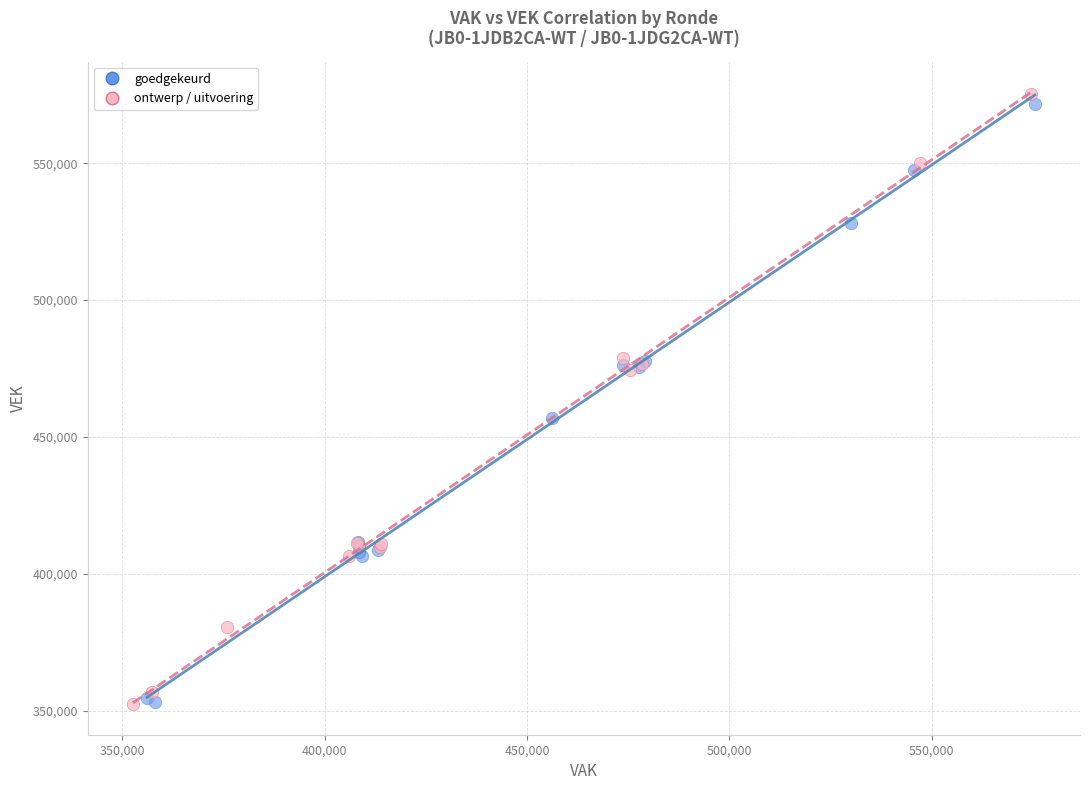

What are all the series names shown in the legend?

goedgekeurd, ontwerp / uitvoering